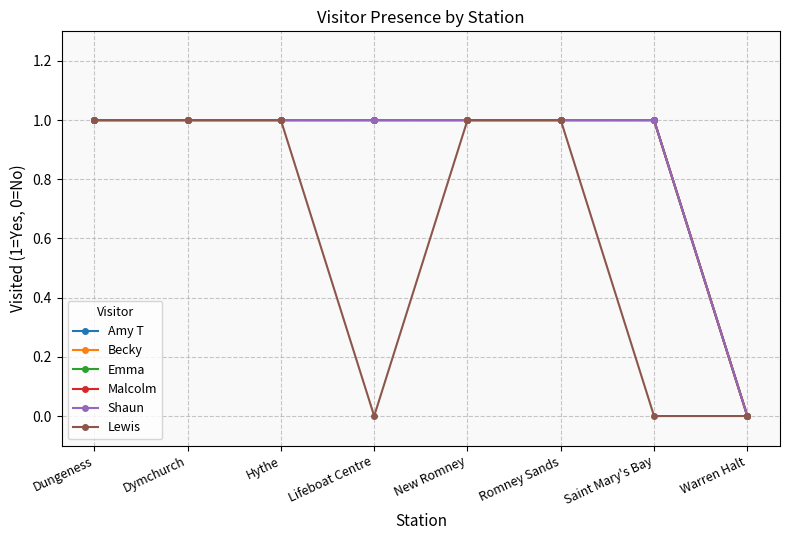

Does the chart have visible grid lines?

Yes